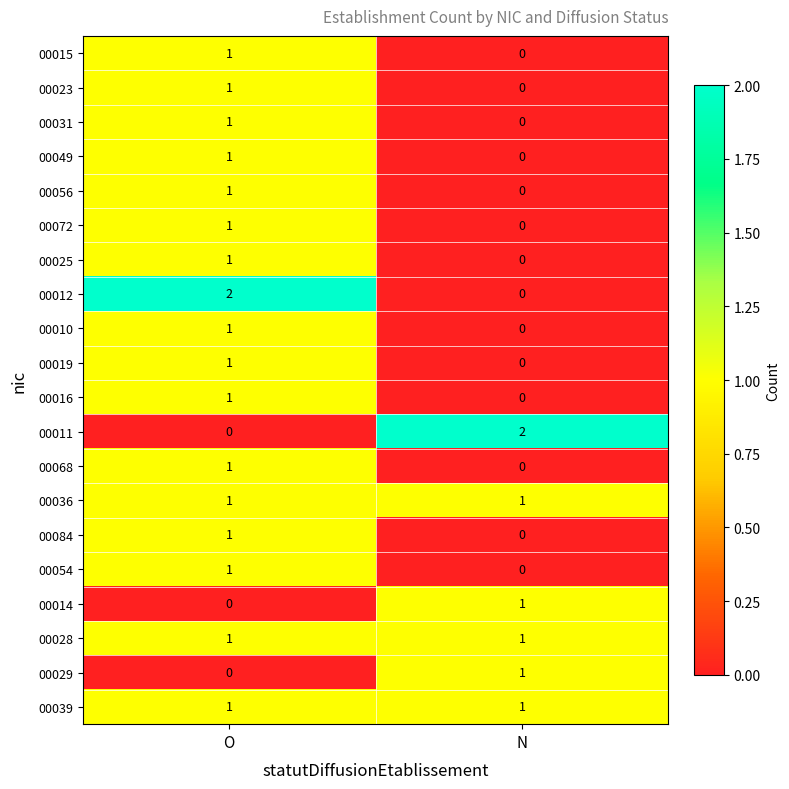

Where is 00010 nearest to the value 0?

N